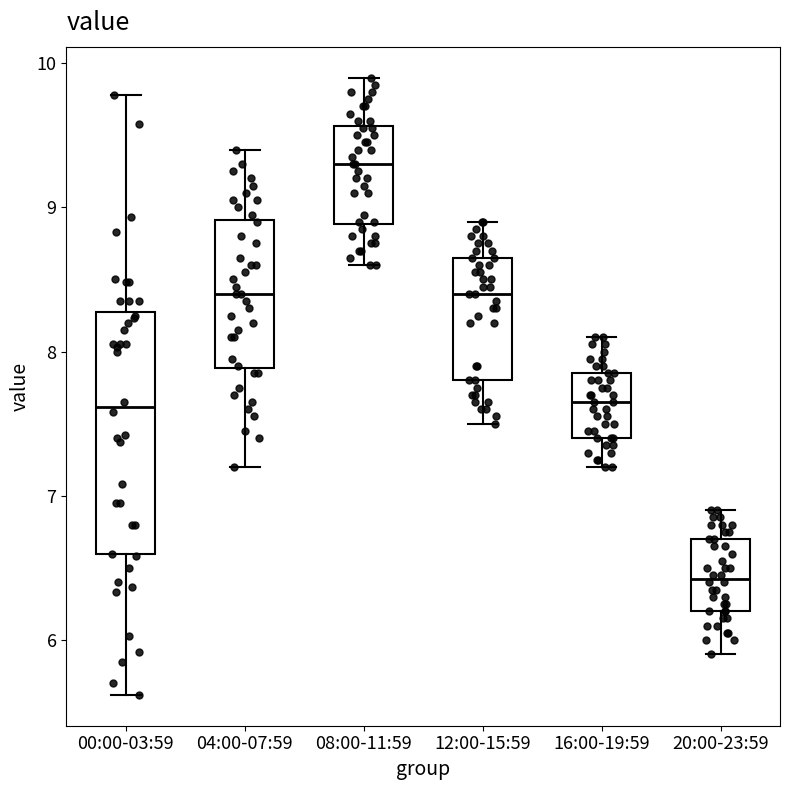

Which box's median line is the lowest?

20:00-23:59